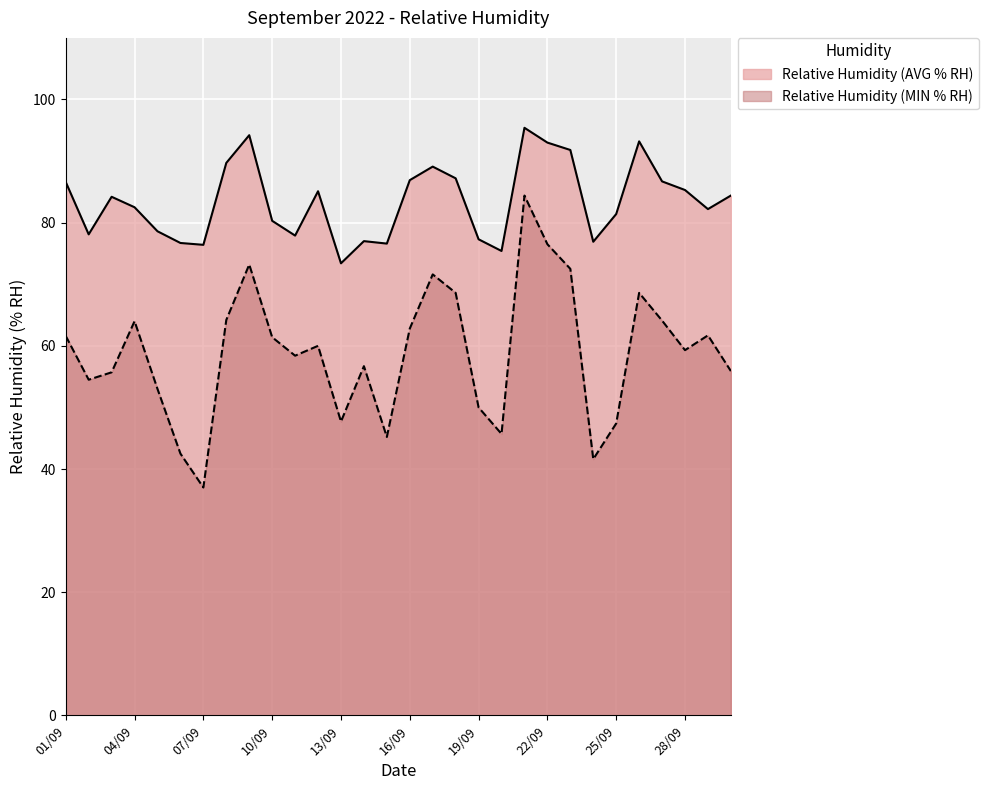

What is the average value of the Relative Humidity (AVG % RH) series?

83.5